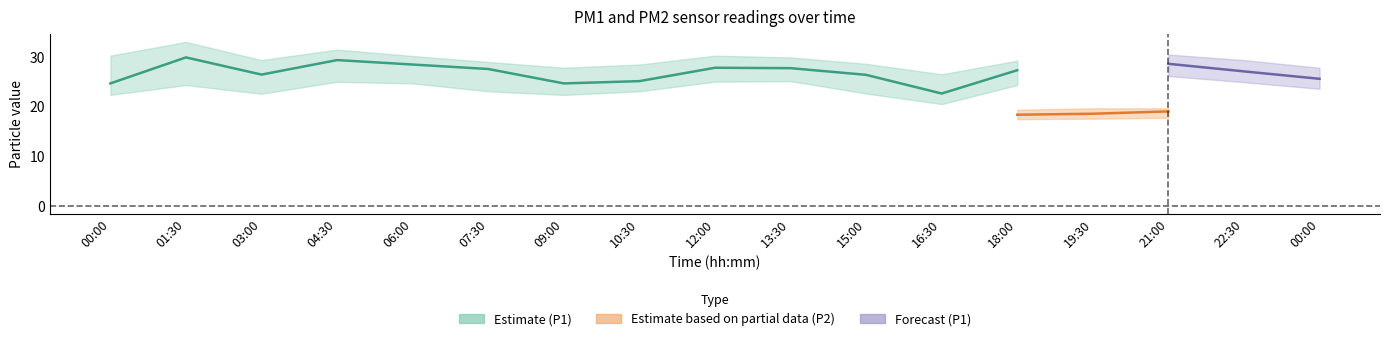

What is the value of the P2_lower point at the 9th from the left?

17.1